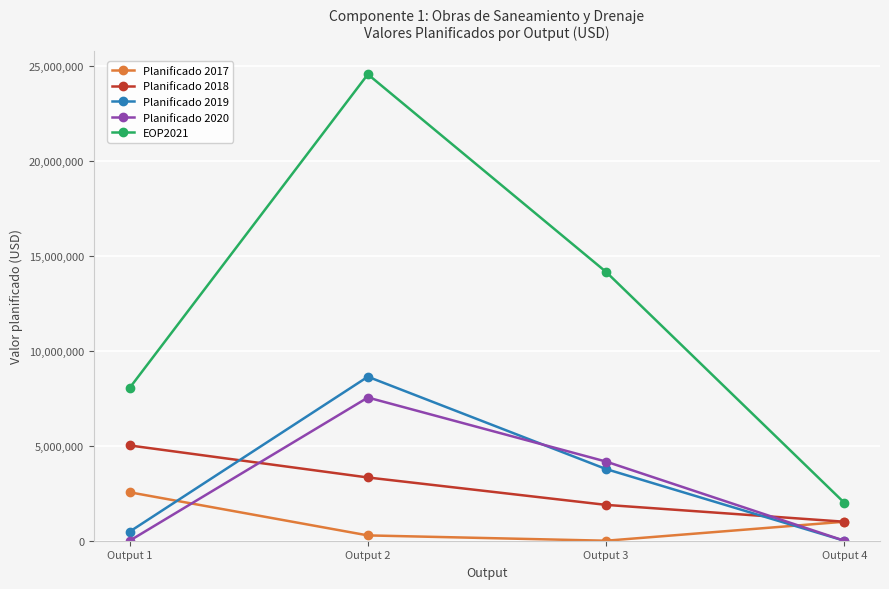

Between Output 3 and Output 4, which series saw the biggest shift?

EOP2021